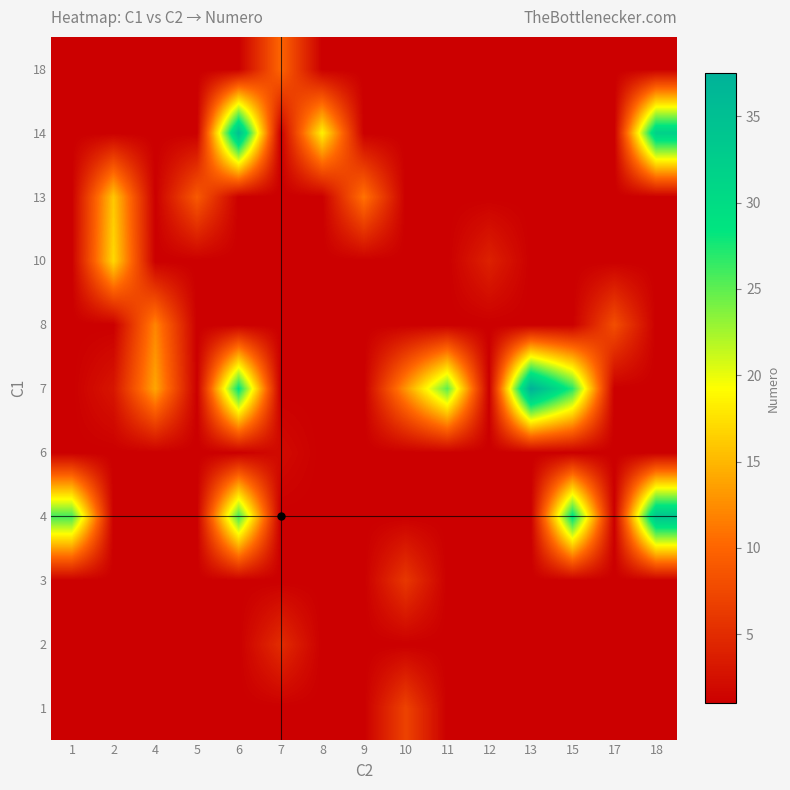

What is the minimum value shown in the chart?

1.0